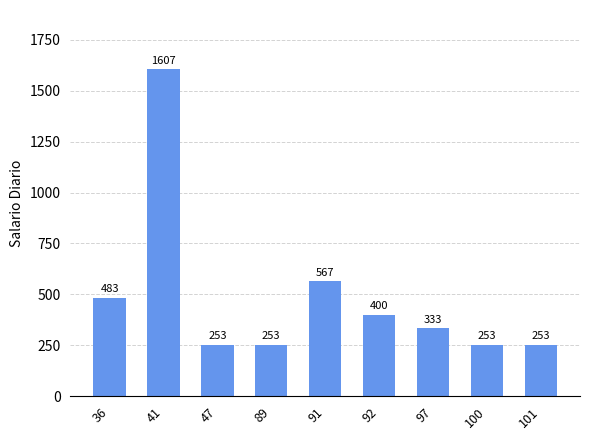

What is the value of the 6th bar from the left?

400.0